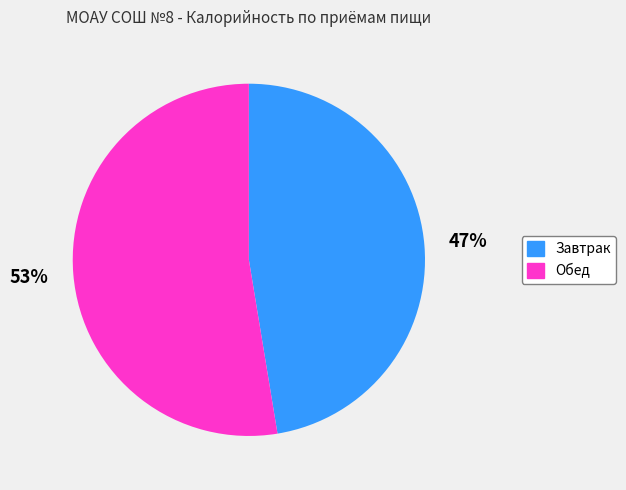

How many slices are in this pie chart?

2